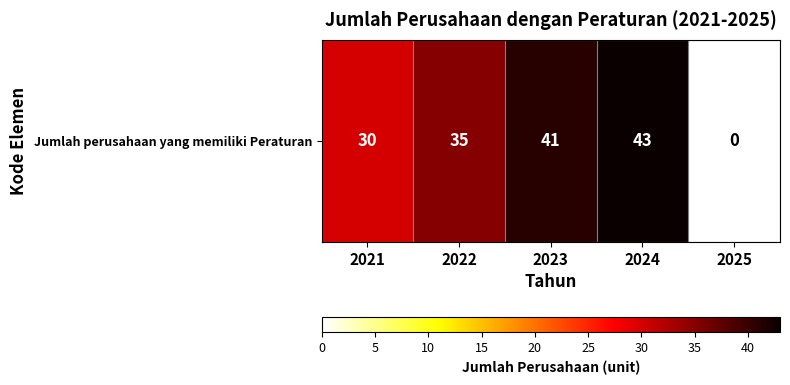

How many series are shown in this chart?

1